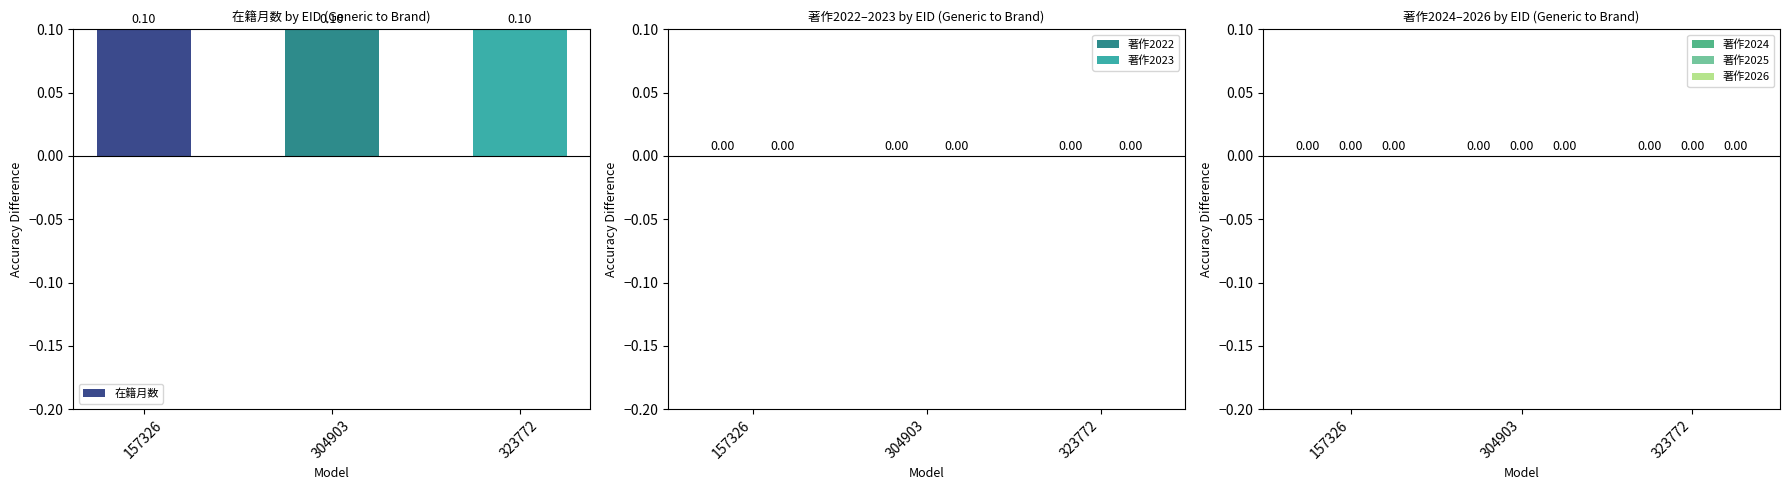

How many groups of bars are there?

3